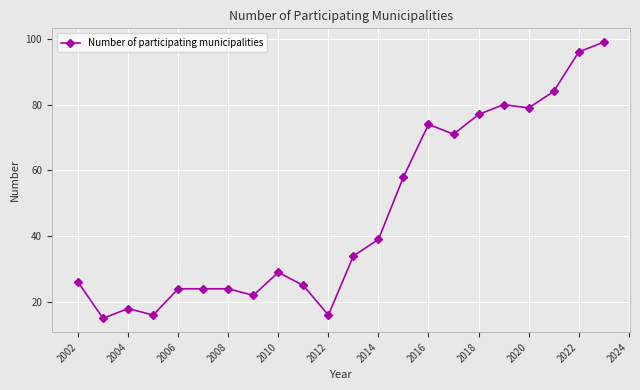

What is the difference between the maximum and minimum values?

84